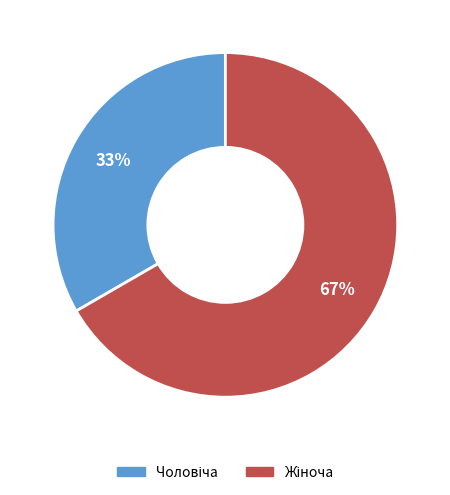

Is there any slice that represents more than half of the pie?

Yes